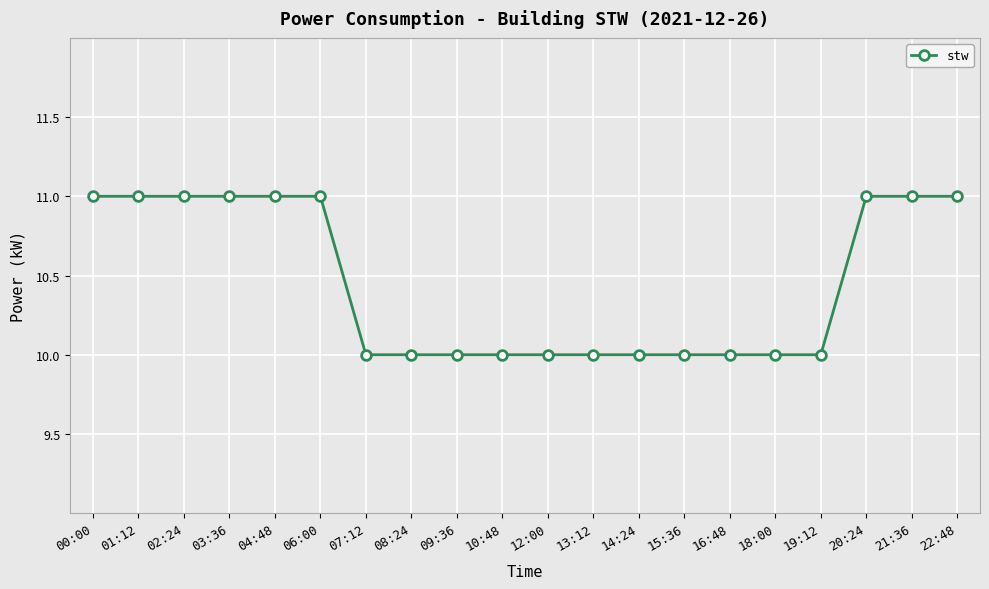

Count the number of data series in this chart.

1